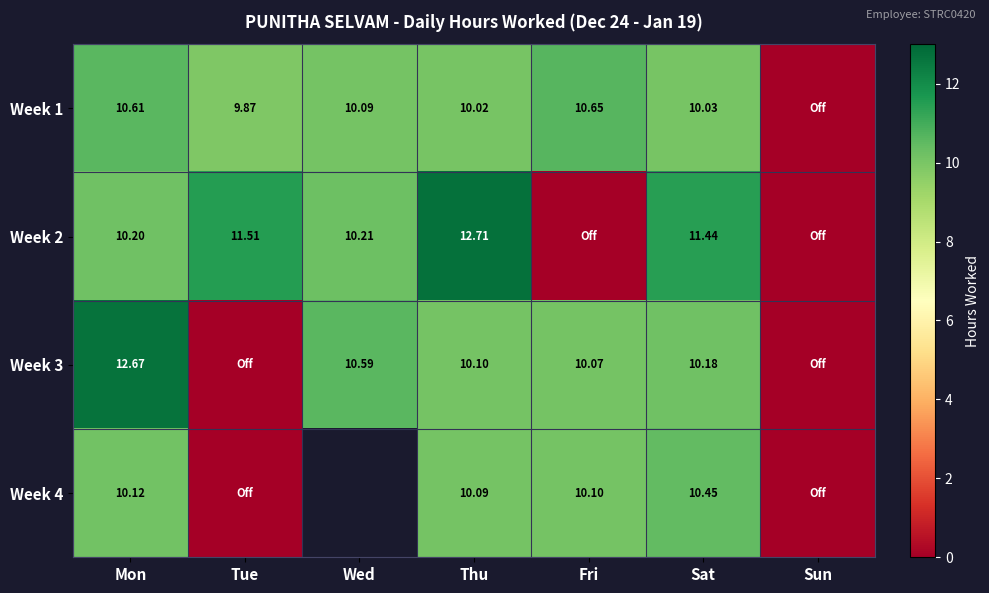

Is the value of Week 3 at Fri greater than the value of Week 2 at Sat?

No